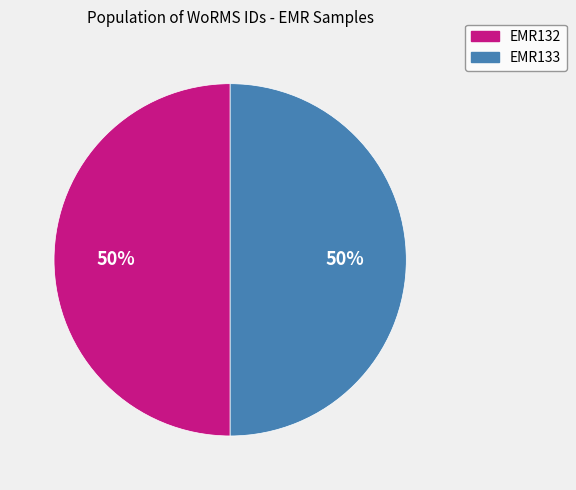

To the nearest percent, what is the combined percentage of EMR132 and EMR133?

100%